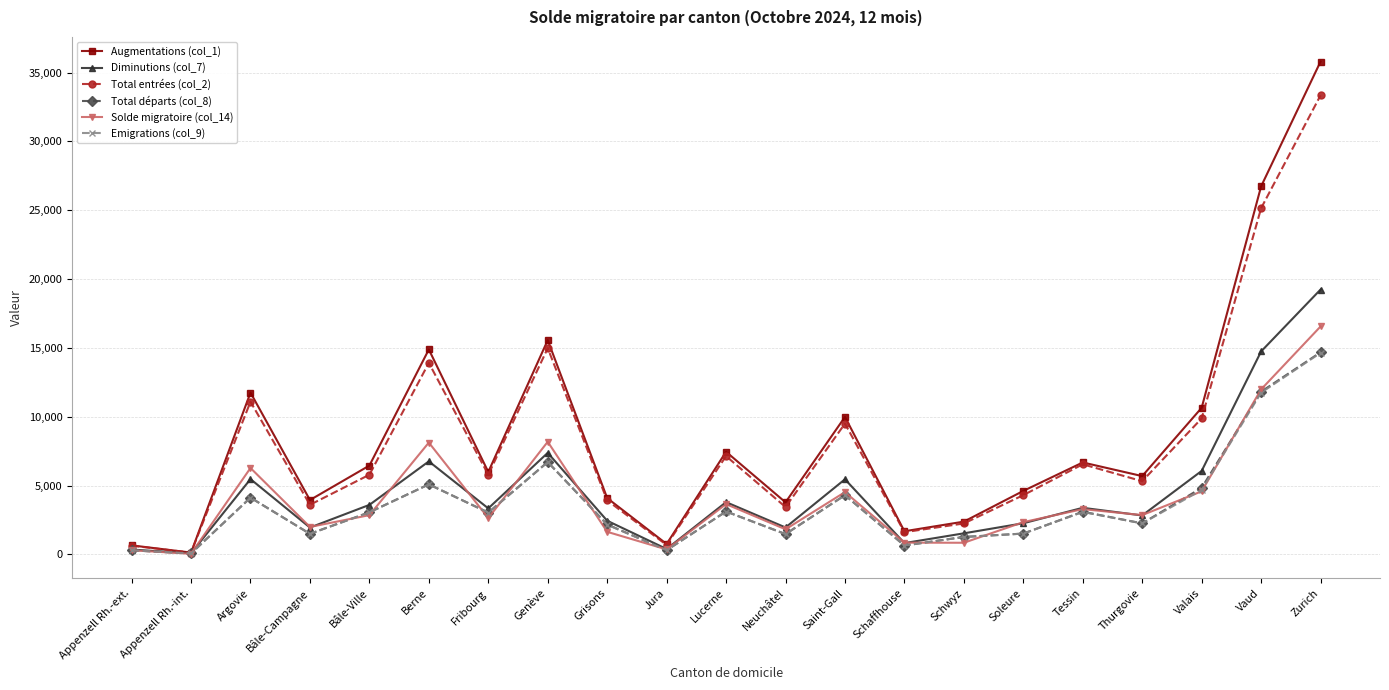

What is the sum of the Emigrations (col_9) values at Vaud and Appenzell Rh.-ext.?

12053